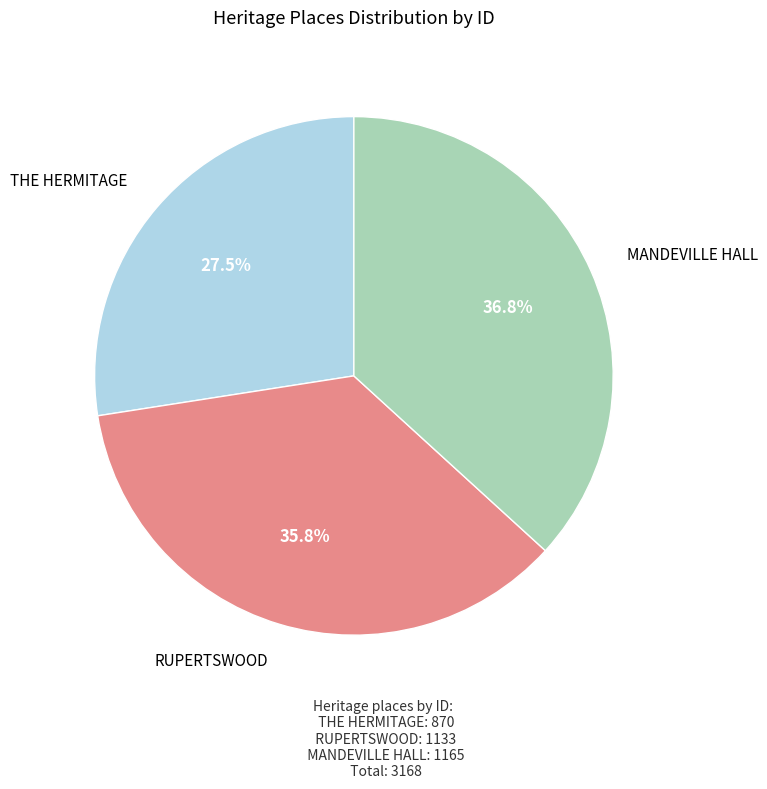

Does any single category account for the majority?

No